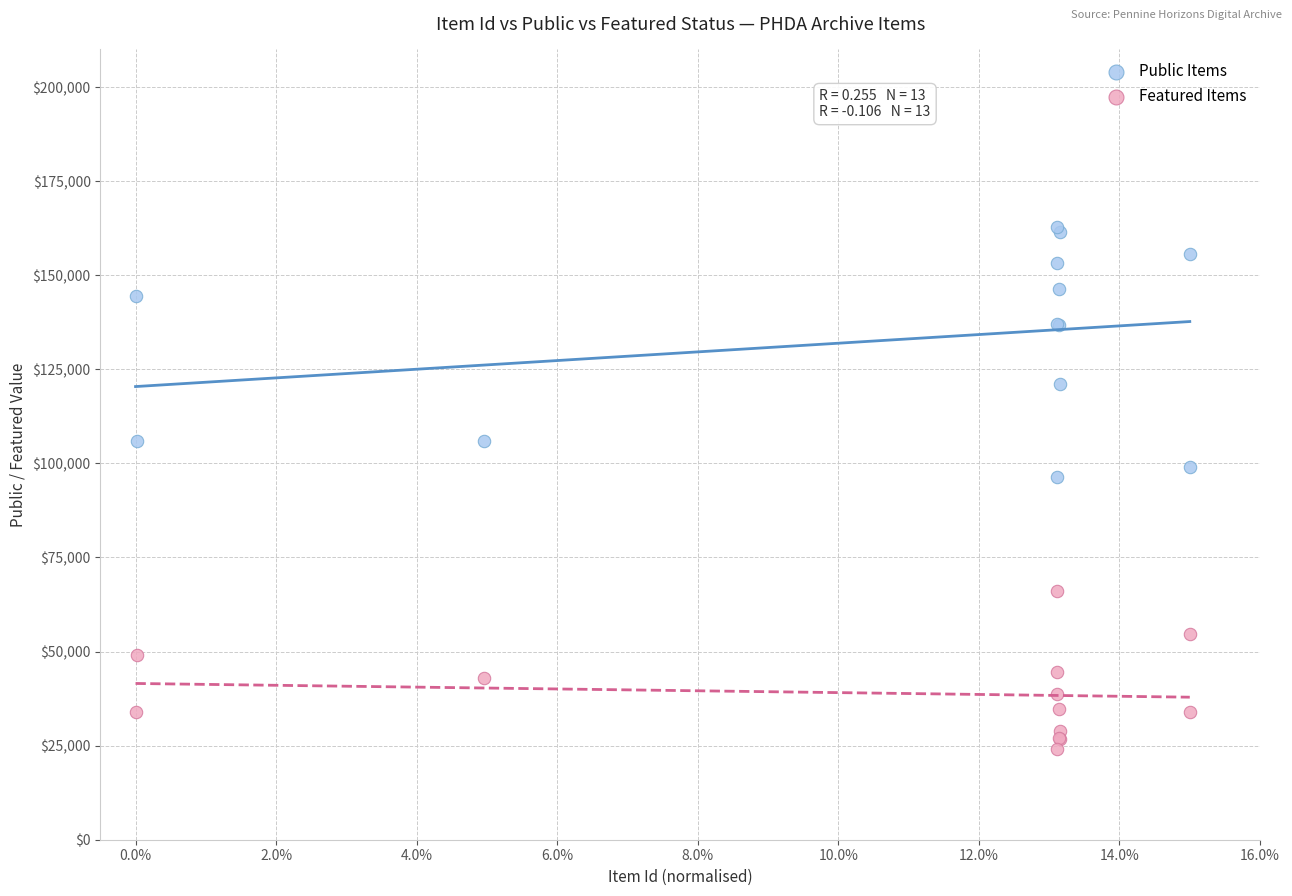

Which series reaches the maximum Y coordinate?

Public Items